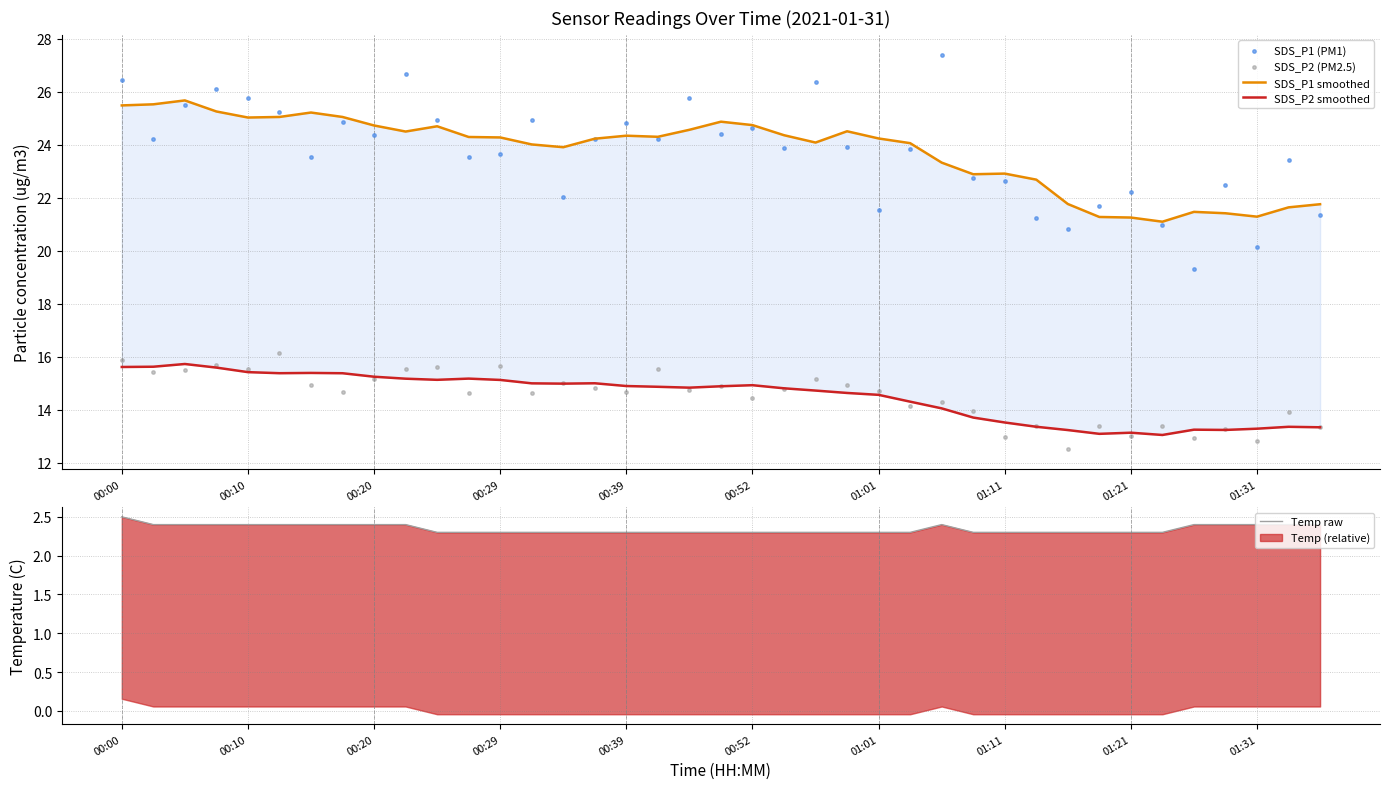

Which series contains the highest Y value?

SDS_P1 (PM1)